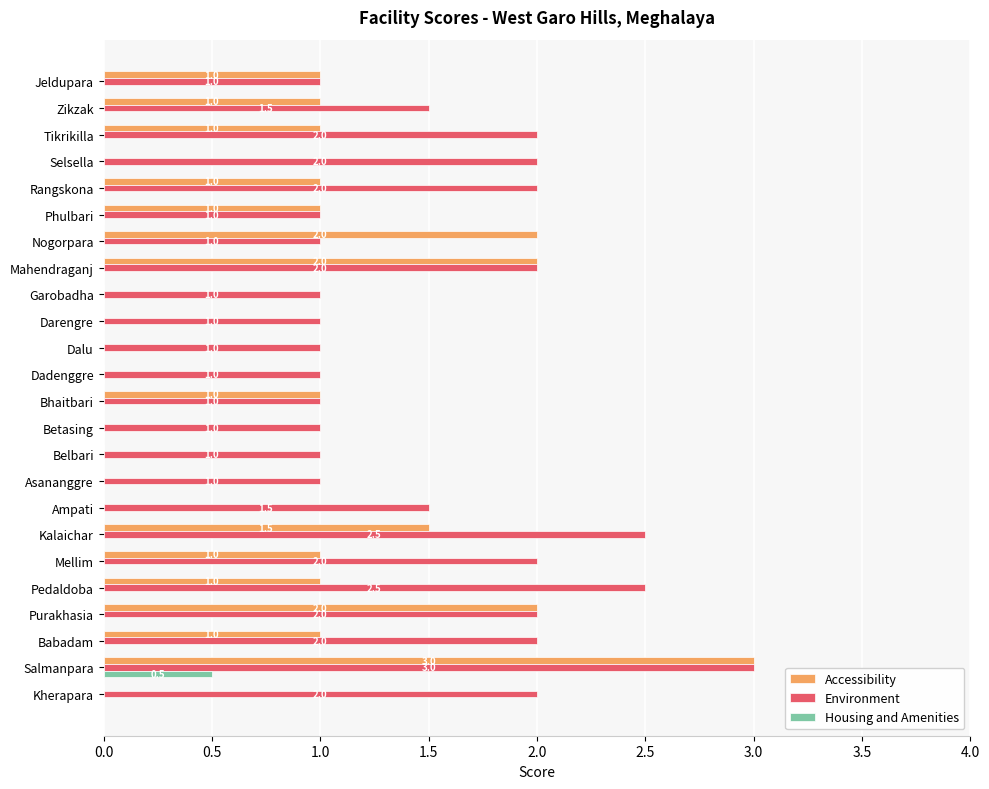

The value of Environment at Kherapara is 2.0. True or false?

True